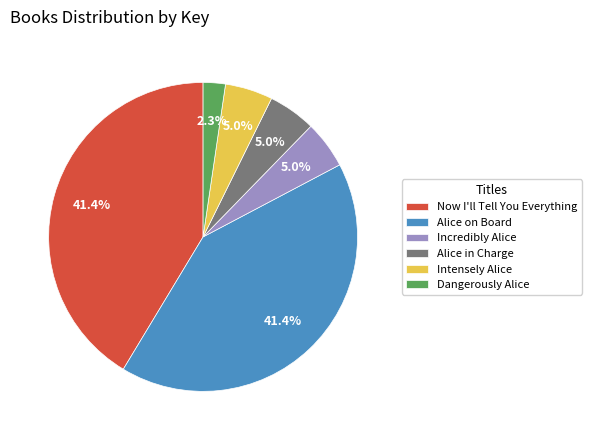

To the nearest percent, what is the average slice percentage?

17%